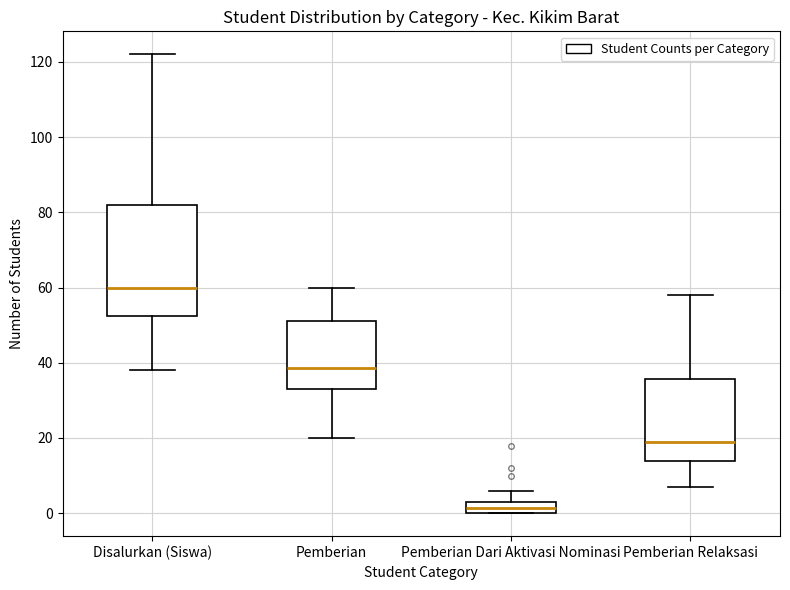

Where does the median line of the box for Pemberian sit on the y-axis? The values are not printed on the chart, so give them approximately, as read against the axis.

38